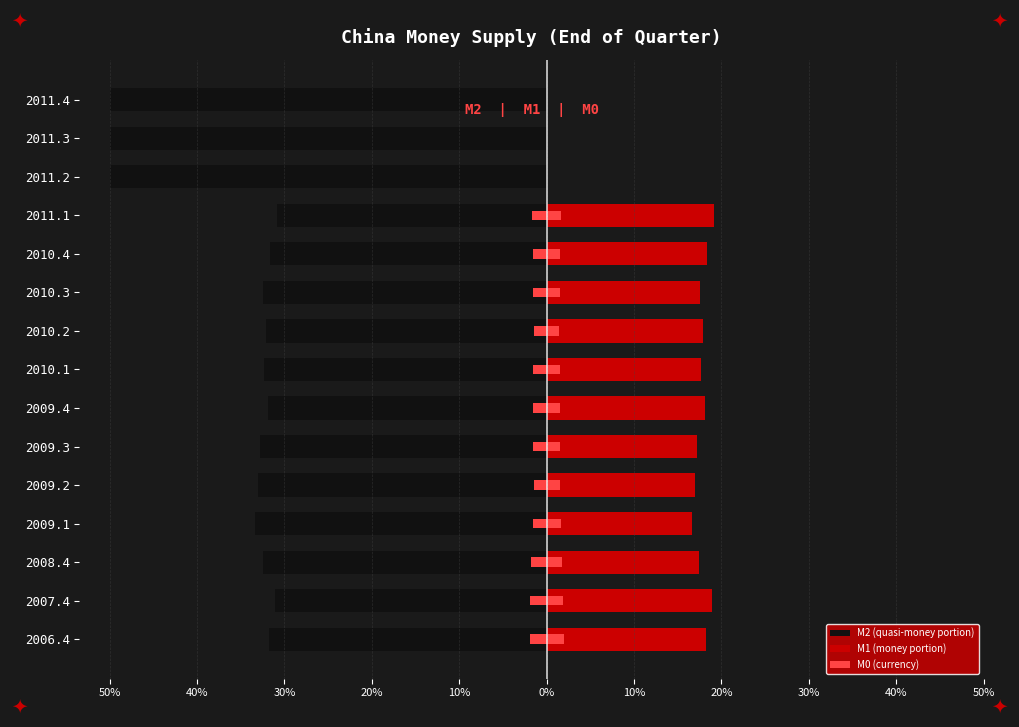

How many distinct data groups are displayed?

3